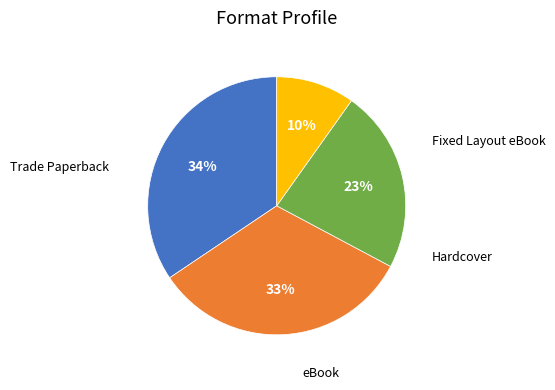

To the nearest percent, what is the difference between the largest and smallest slice percentages?

25%